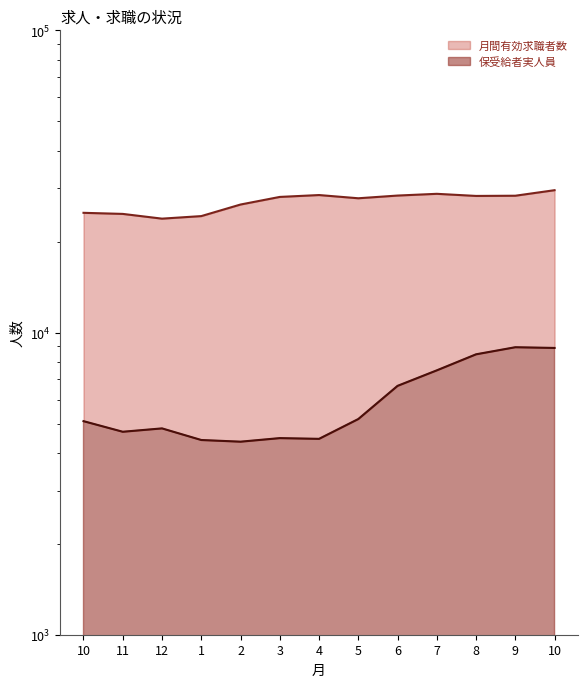

True or false: 保受給者実人員 and 月間有効求職者数 intersect in this chart.

False